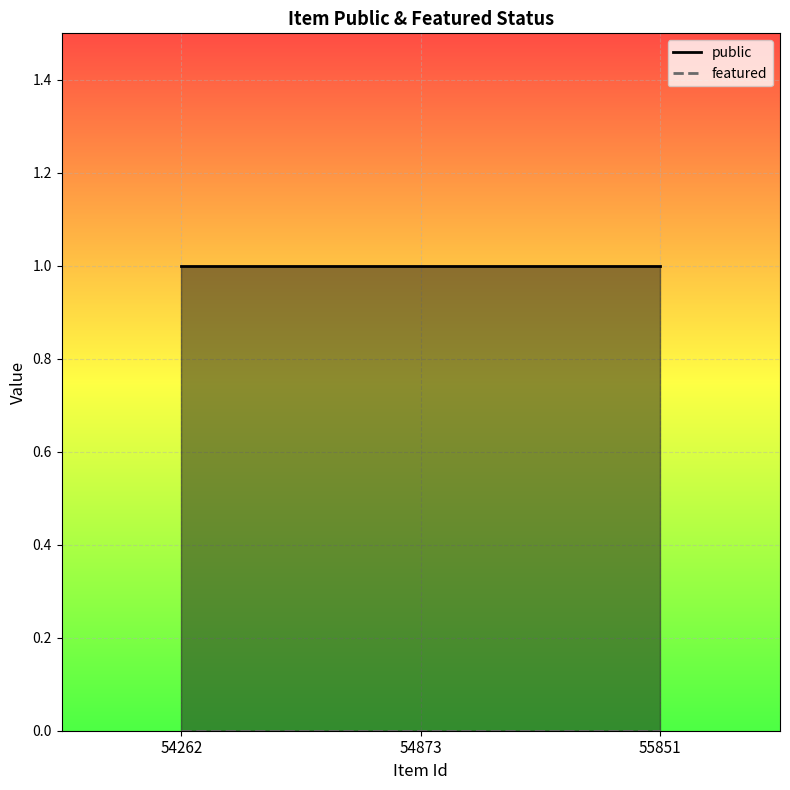

What value does the public series have at 55851?

1